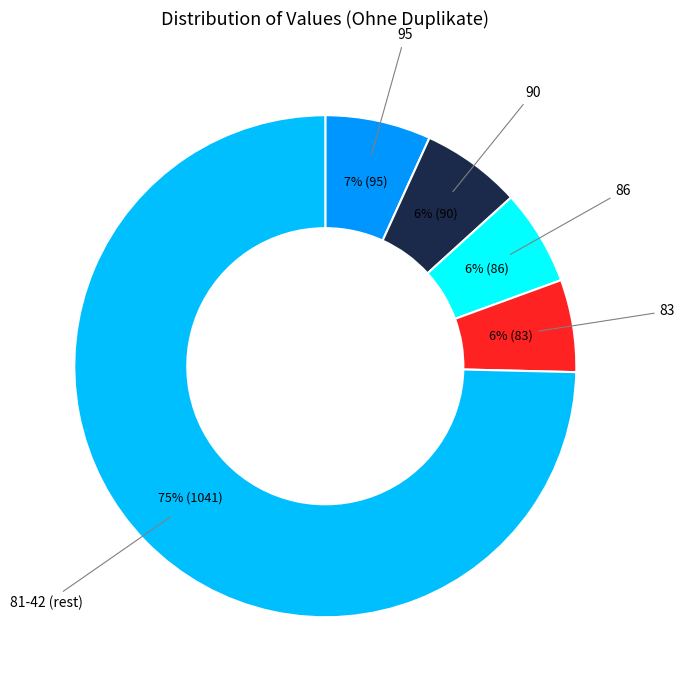

Do 83 and 81-42 (rest) together represent more than half of the pie?

Yes